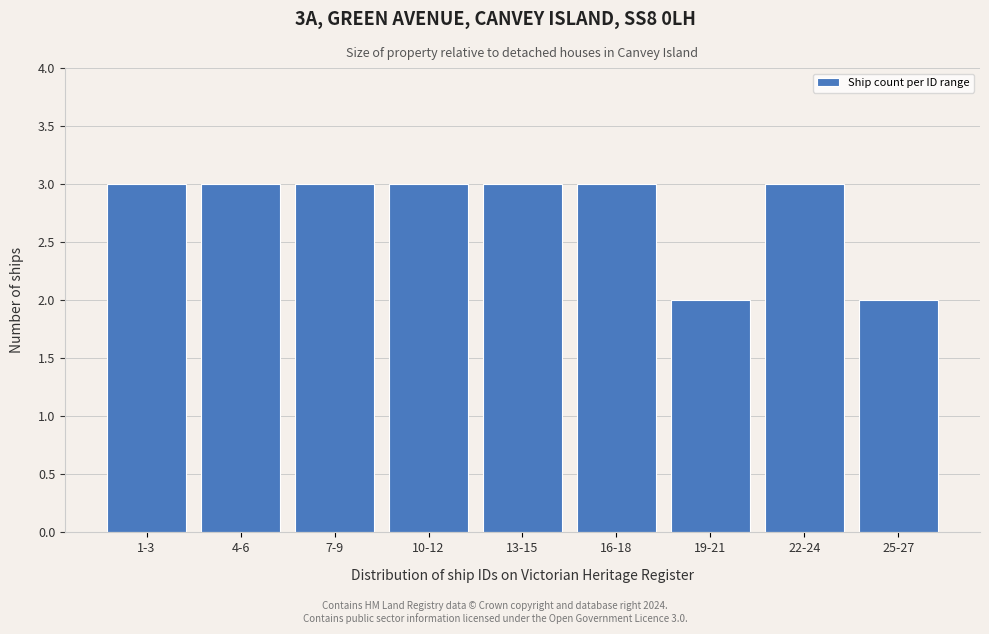

Reading left to right, extract all data points from this chart.

1-3=3	4-6=3	7-9=3	10-12=3	13-15=3	16-18=3	19-21=2	22-24=3	25-27=2